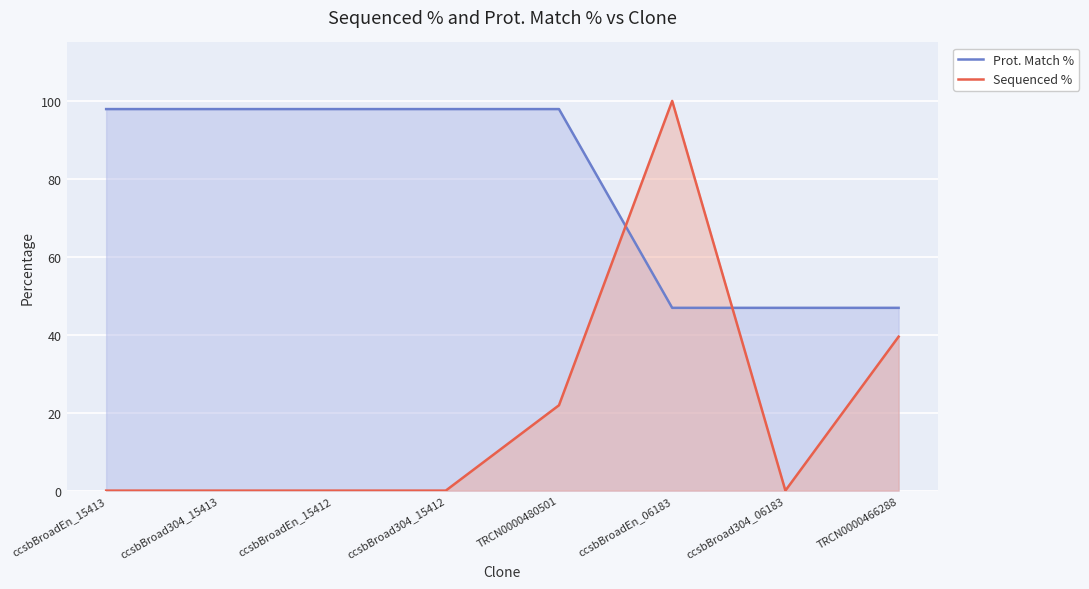

What is the total value across all series at TRCN0000466288?

86.4